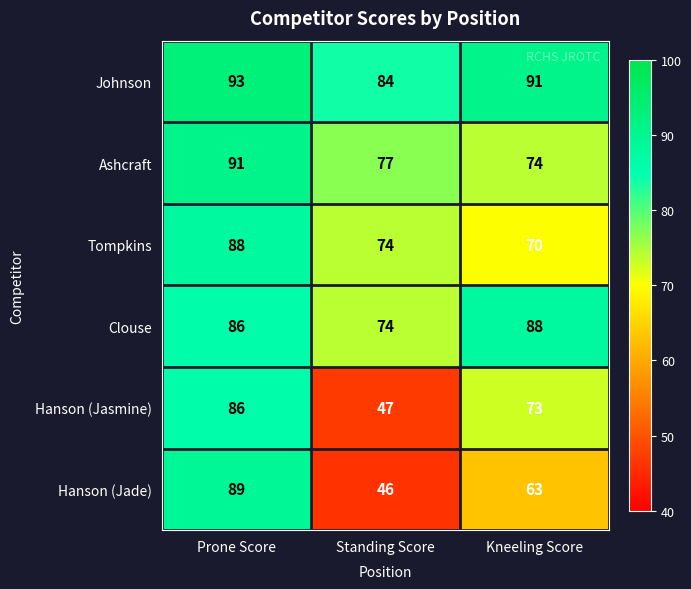

Which series has the largest total across all categories?

Johnson